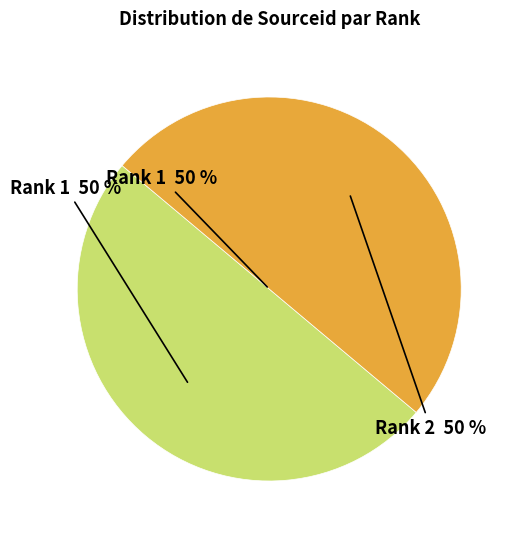

What is the change in value from 1 to 2?

+559456